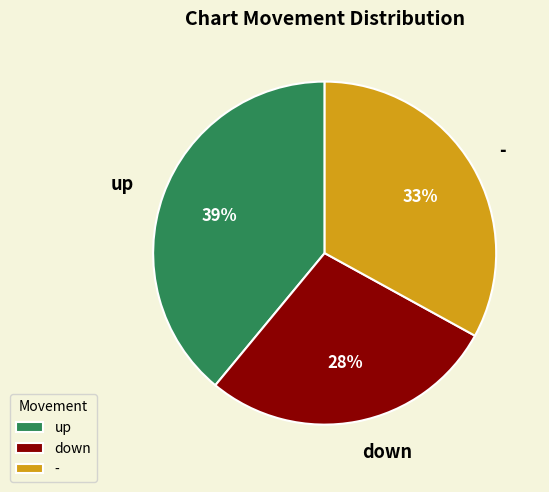

Do up and - together represent more than half of the pie?

Yes